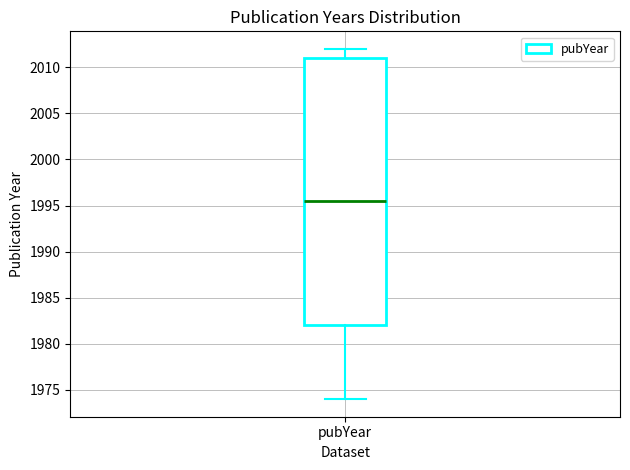

Transcribe this box plot: give where the median line is, the range the box spans, and where the two whiskers end, as read against the y-axis. The values are not printed on the chart, so give them approximately, as read against the axis.

median 1995.5, box 1982.0 to 2011.0, whiskers 1974.0 to 2012.0